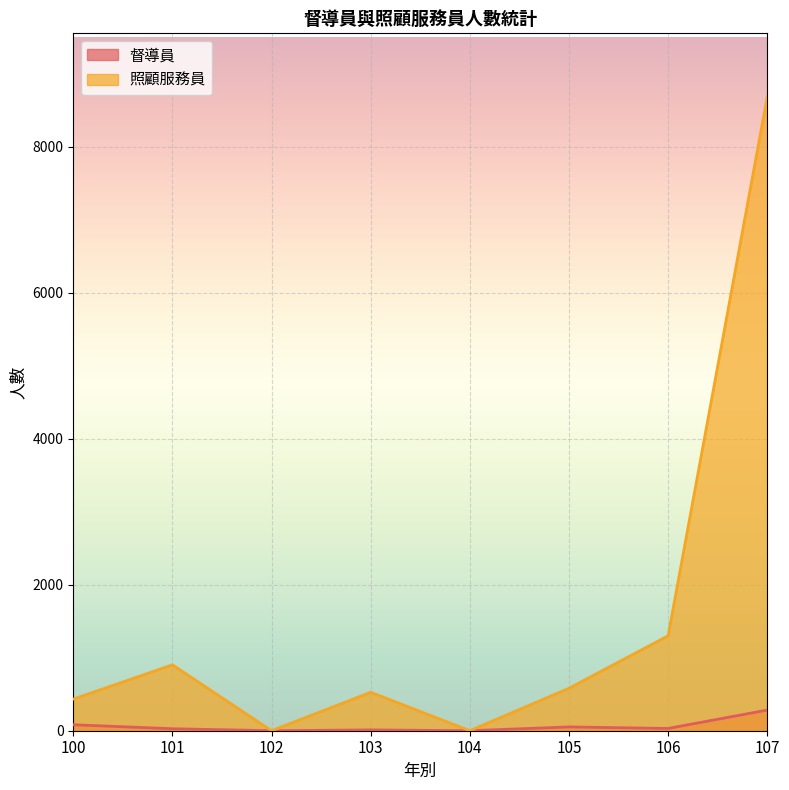

True or false: 督導員 and 照顧服務員 intersect in this chart.

False